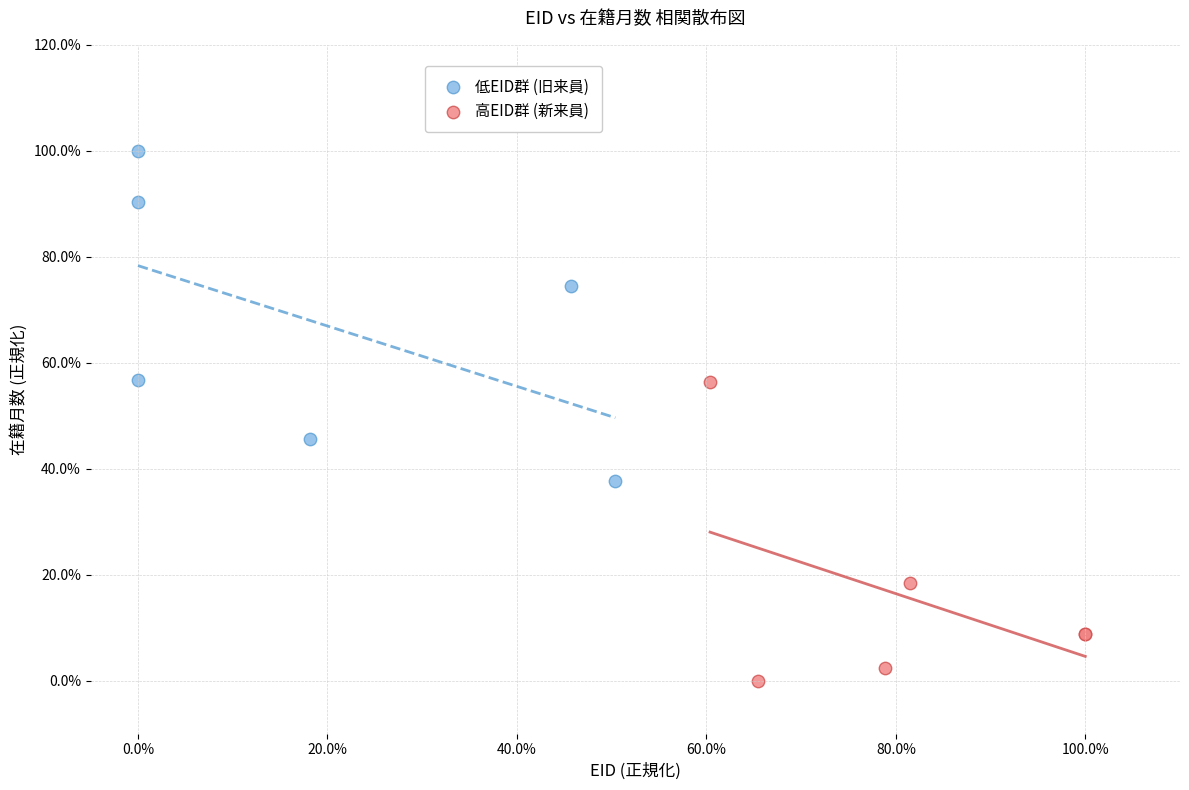

Which series reaches the minimum Y coordinate?

高EID群 (新来員)